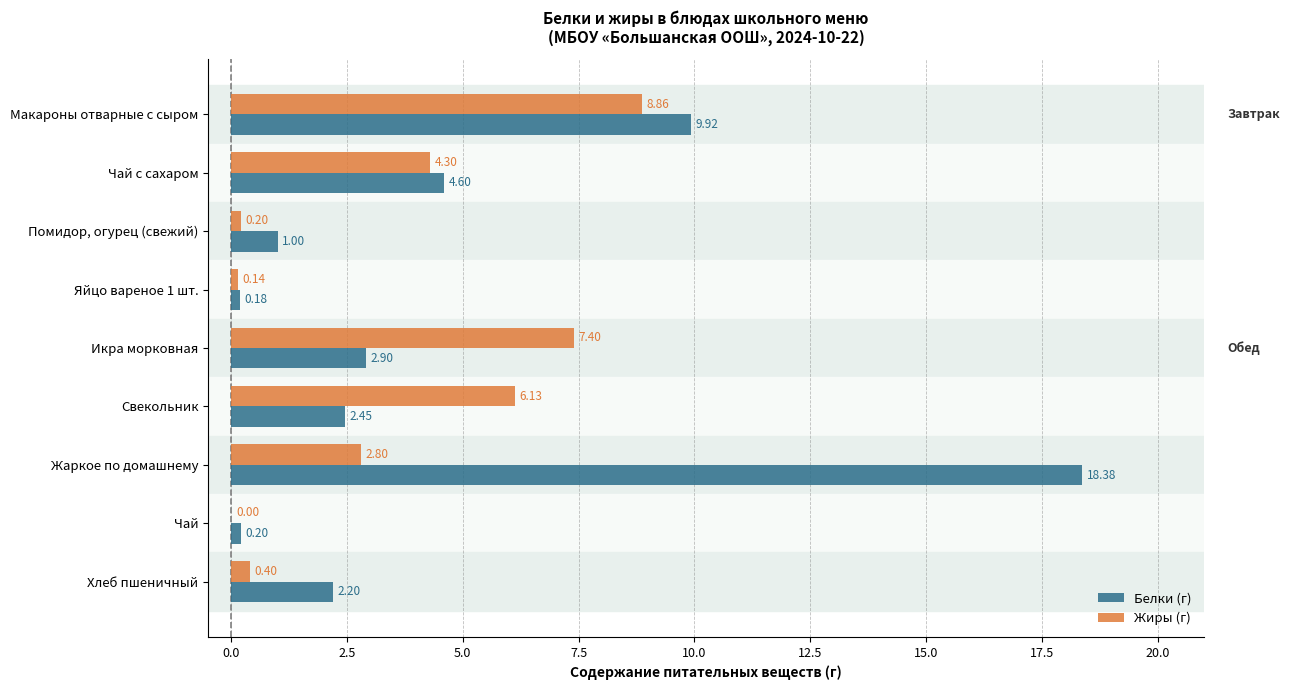

What is the total value across all series at Чай с сахаром?

8.9